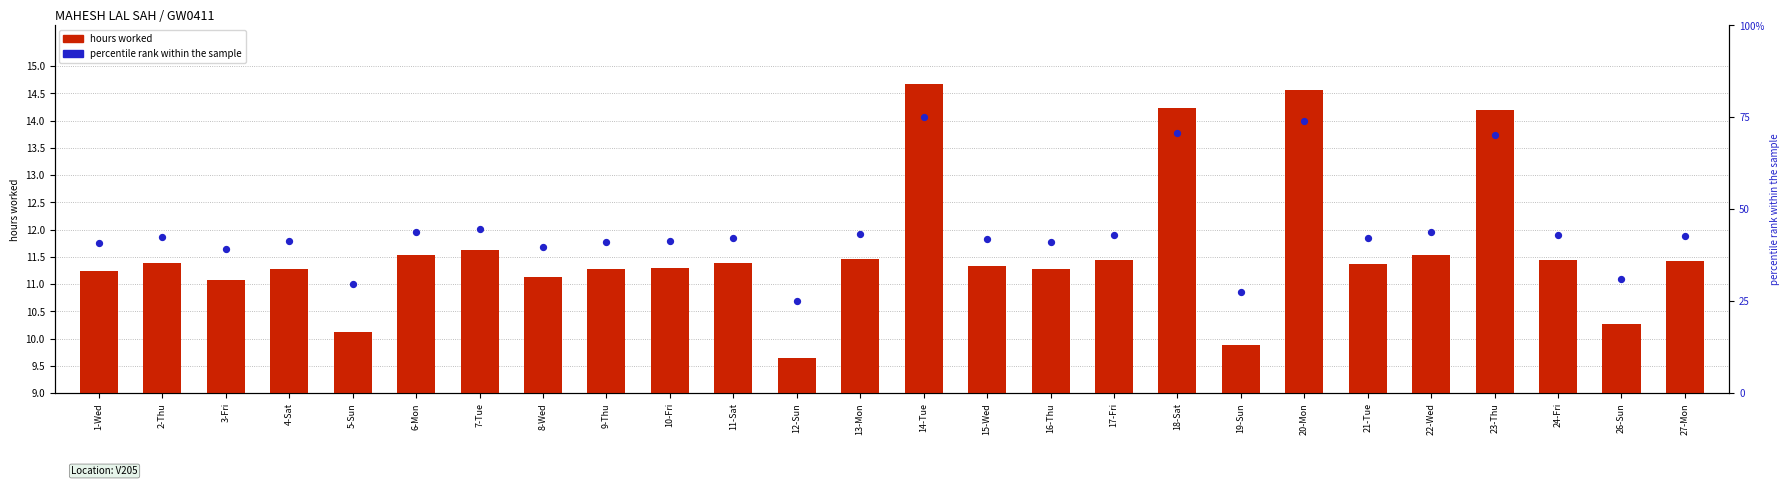

At which category is the sum across all series the highest?

14-Tue